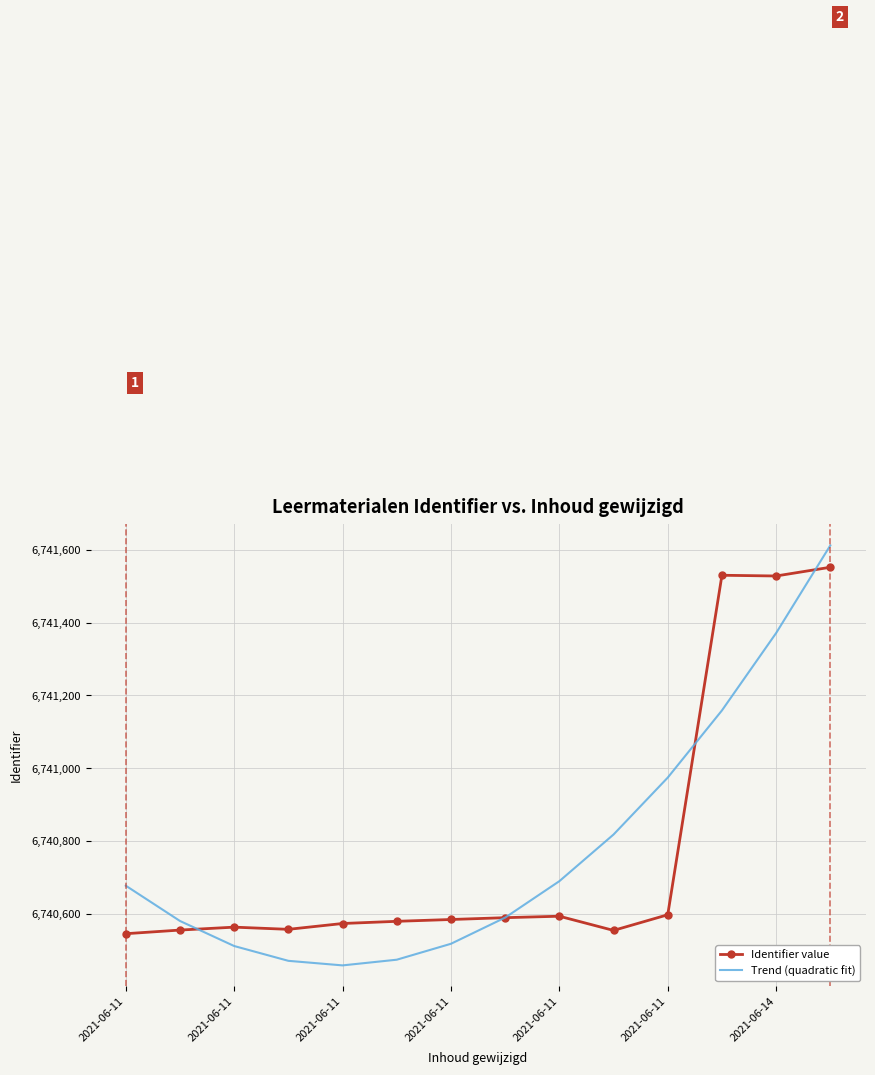

What is the maximum value for Trend (quadratic fit)?

6741612.0